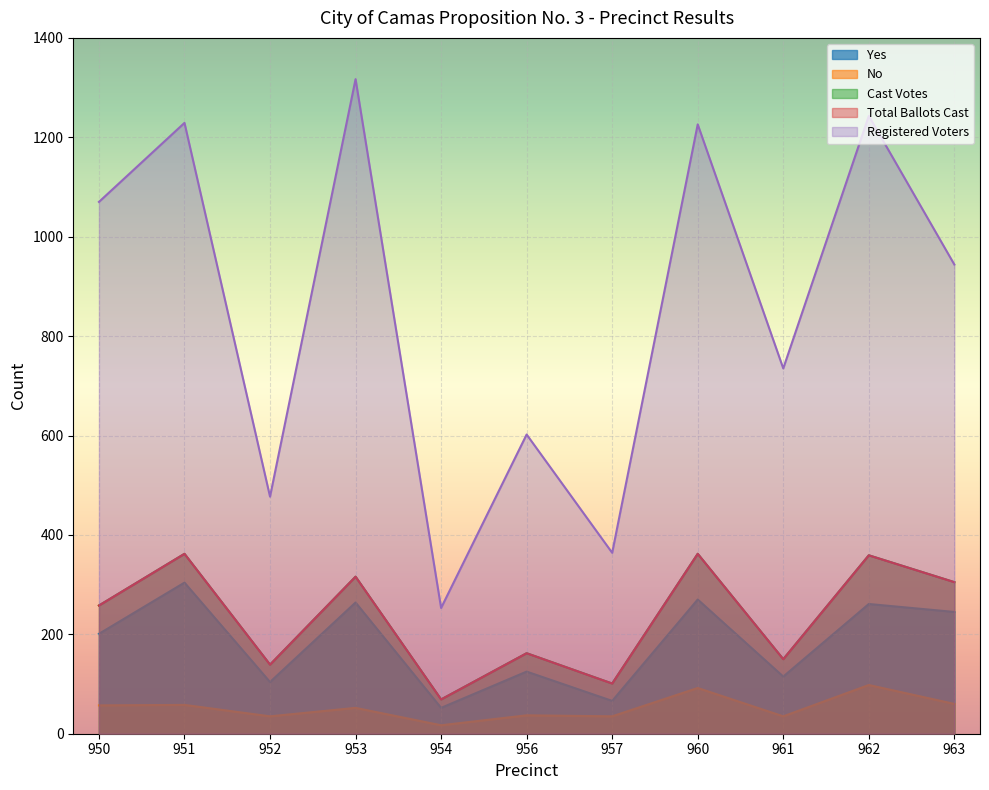

In No, how many points are lower than both neighbors (excluding endpoints)?

4